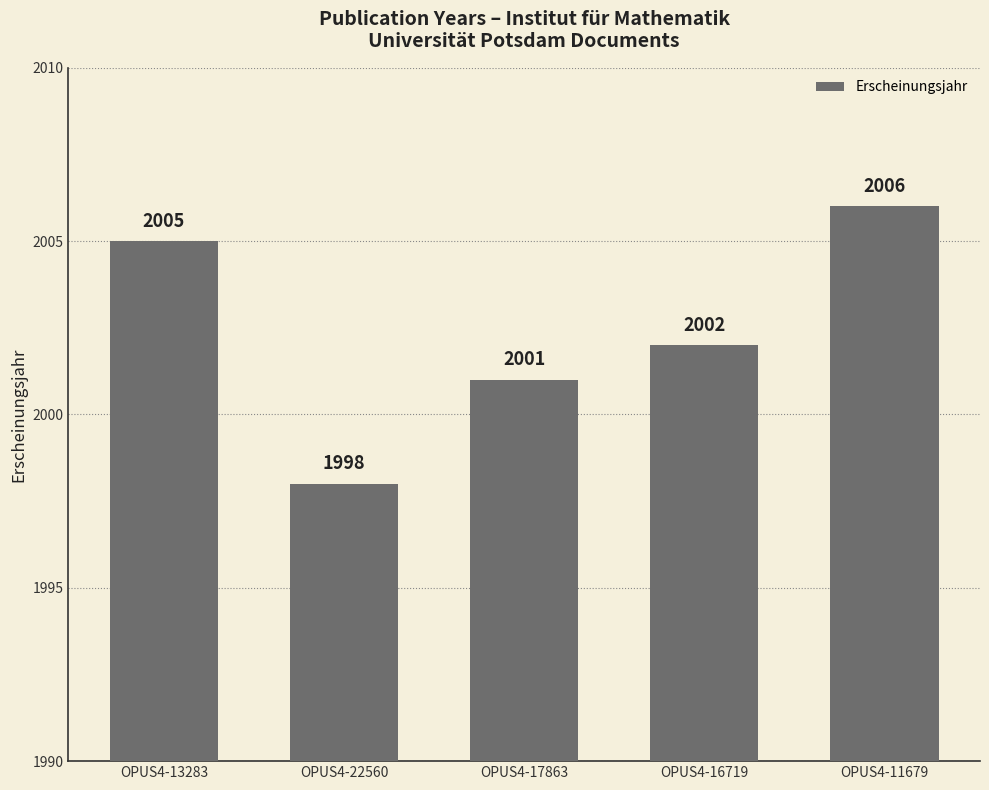

List the labels in order of value, largest first.

OPUS4-11679, OPUS4-13283, OPUS4-16719, OPUS4-17863, OPUS4-22560